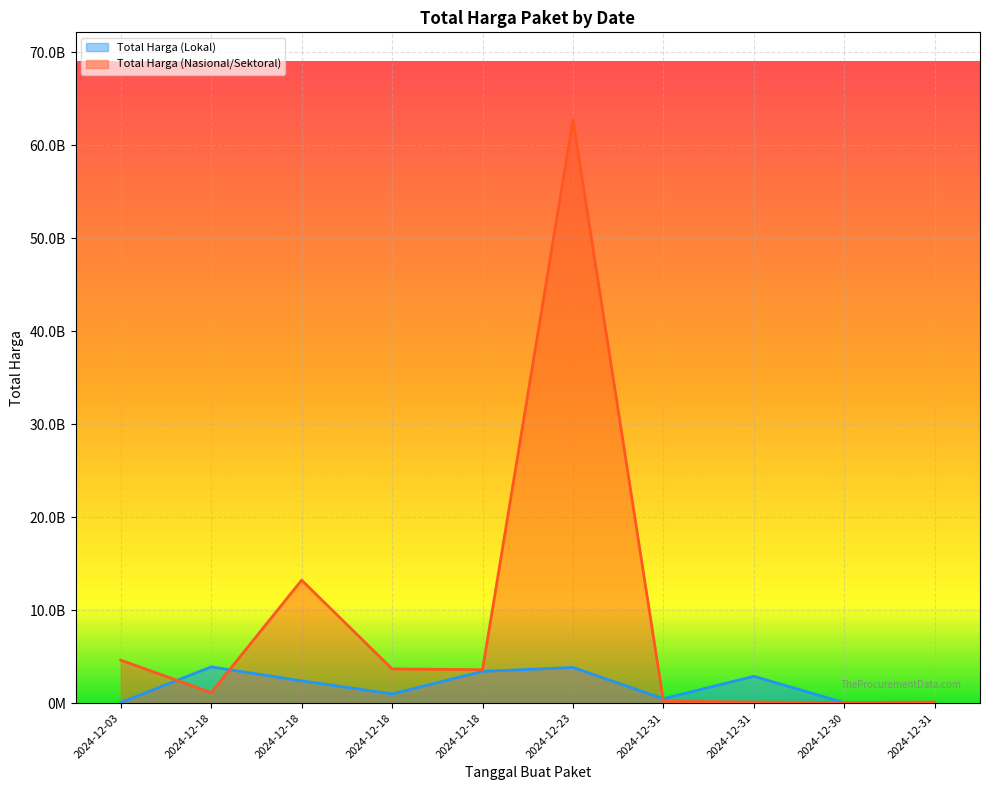

Rank the series by their maximum value, from highest to lowest.

Total Harga (Nasional/Sektoral), Total Harga (Lokal)